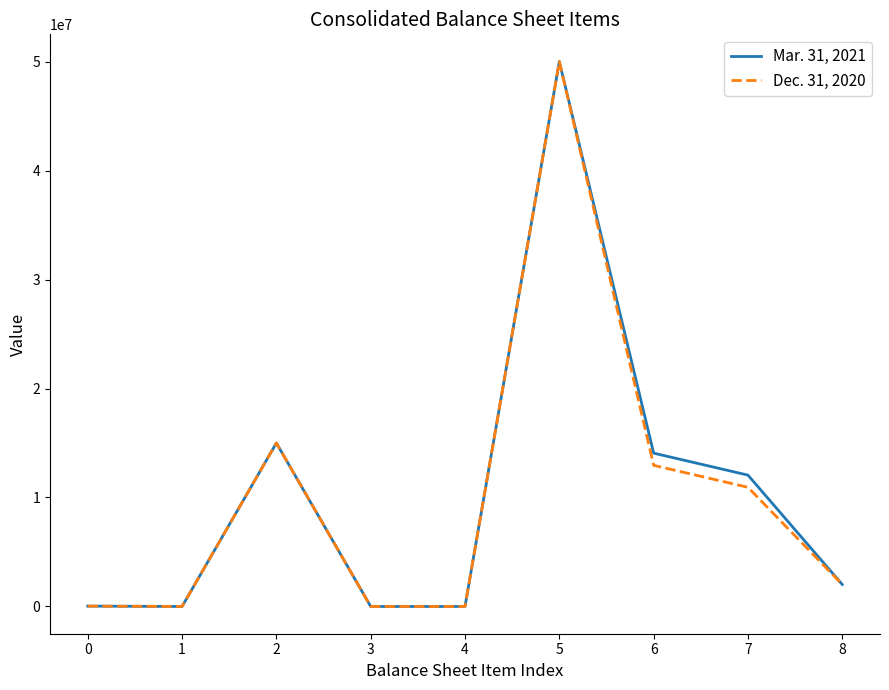

What is the difference between the maximum and second lowest values in the Dec. 31, 2020 series?

49999999